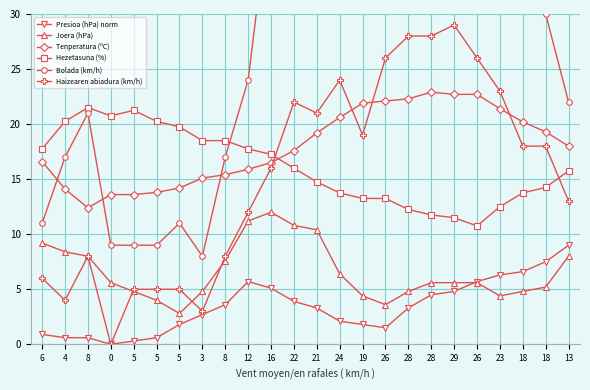

How many intersections are there between Hezetasuna (%) and Tenperatura (ºC)?

1